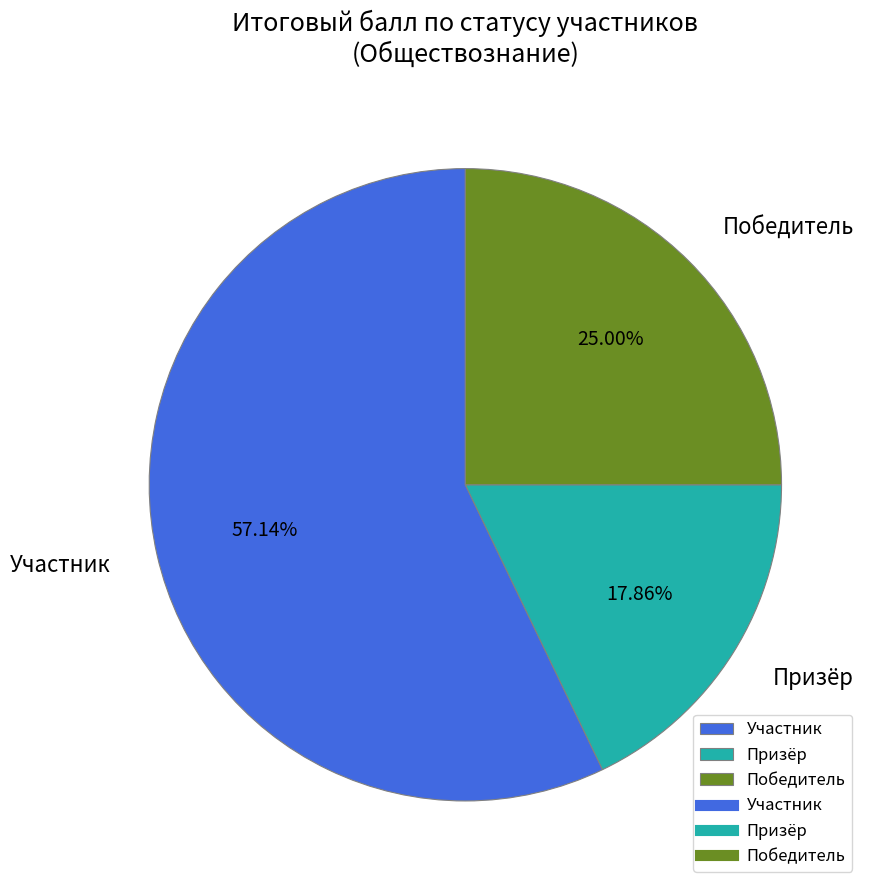

Rank the categories by value from highest to lowest.

Участник, Победитель, Призёр